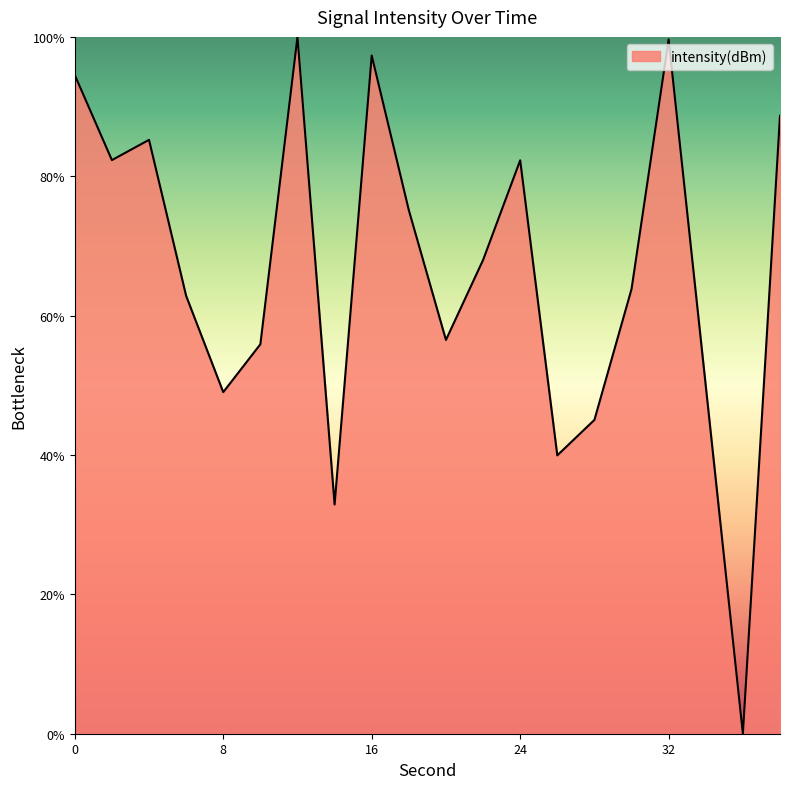

What is the difference between the maximum and minimum values?

100.0